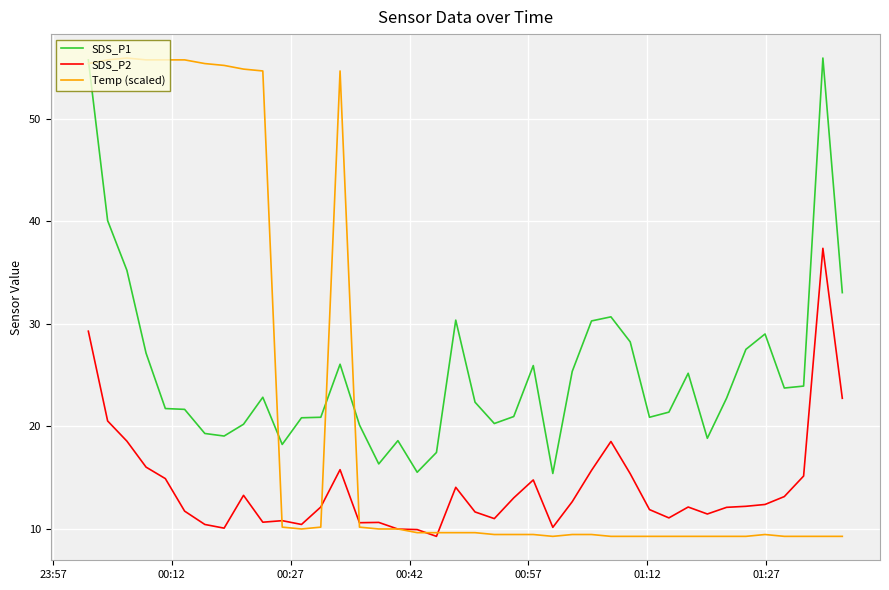

True or false: SDS_P1 and SDS_P2 intersect in this chart.

False